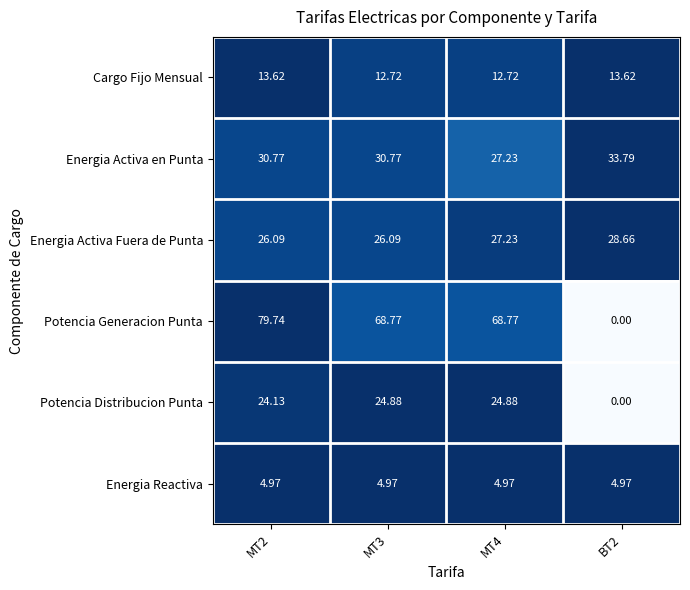

Rank the series at MT3 from highest to lowest value.

Potencia Generacion Punta, Energia Activa en Punta, Energia Activa Fuera de Punta, Potencia Distribucion Punta, Cargo Fijo Mensual, Energia Reactiva